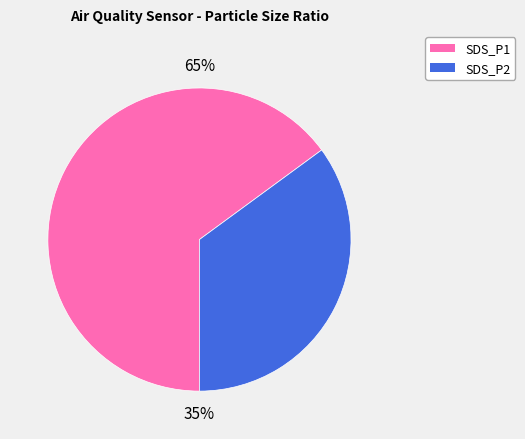

Rank the categories by value from lowest to highest.

SDS_P2, SDS_P1